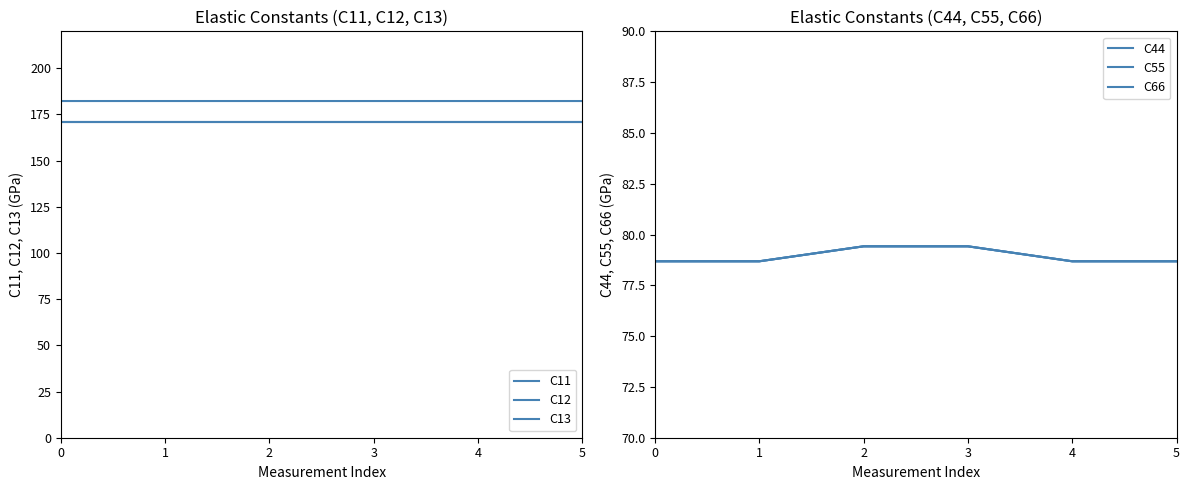

True or false: C11 and C13 cross at least once.

False